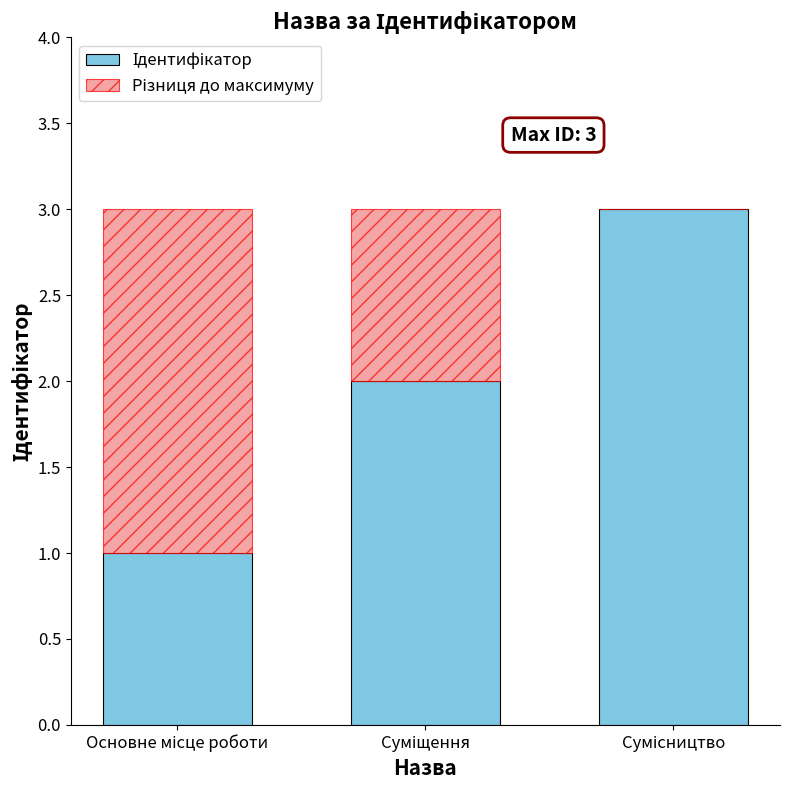

At how many categories does at least one series exceed 2?

1